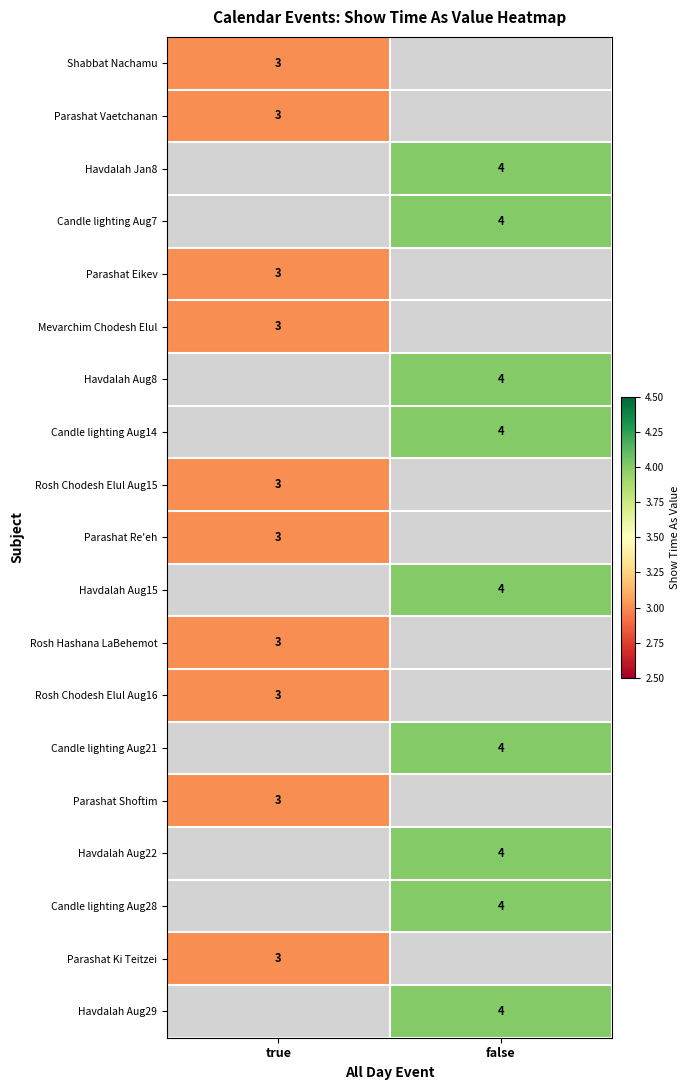

True or false: Havdalah Aug8 has a value of 4 at false.

True